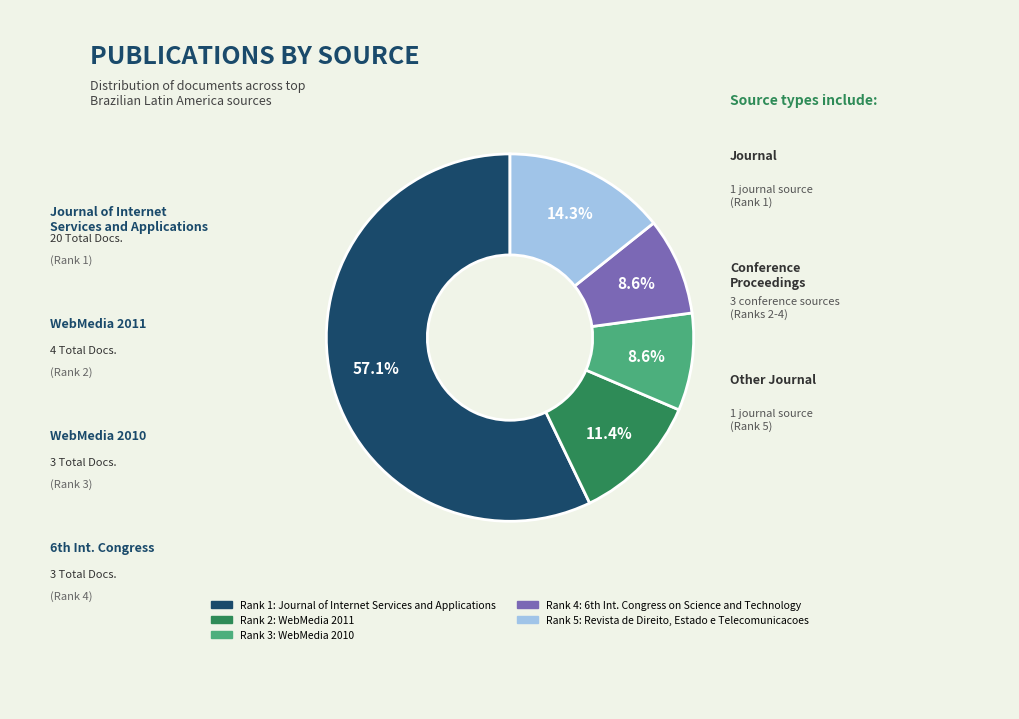

Is there a majority slice in this chart?

Yes